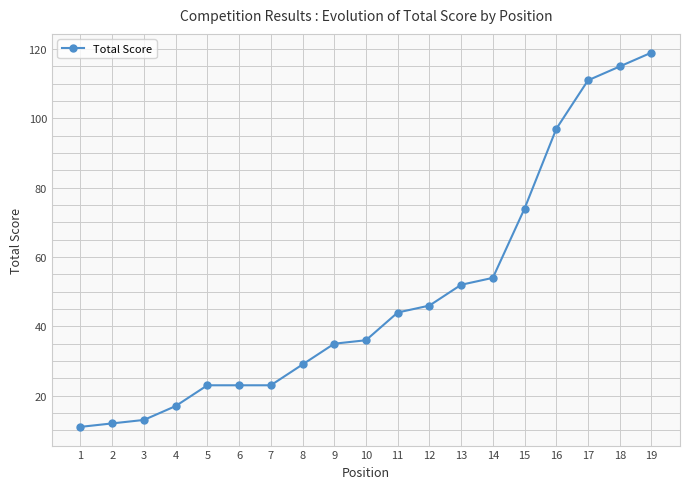

Reading left to right, list all the values displayed in this chart.

1=11	2=12	3=13	4=17	5=23	6=23	7=23	8=29	9=35	10=36	11=44	12=46	13=52	14=54	15=74	16=97	17=111	18=115	19=119